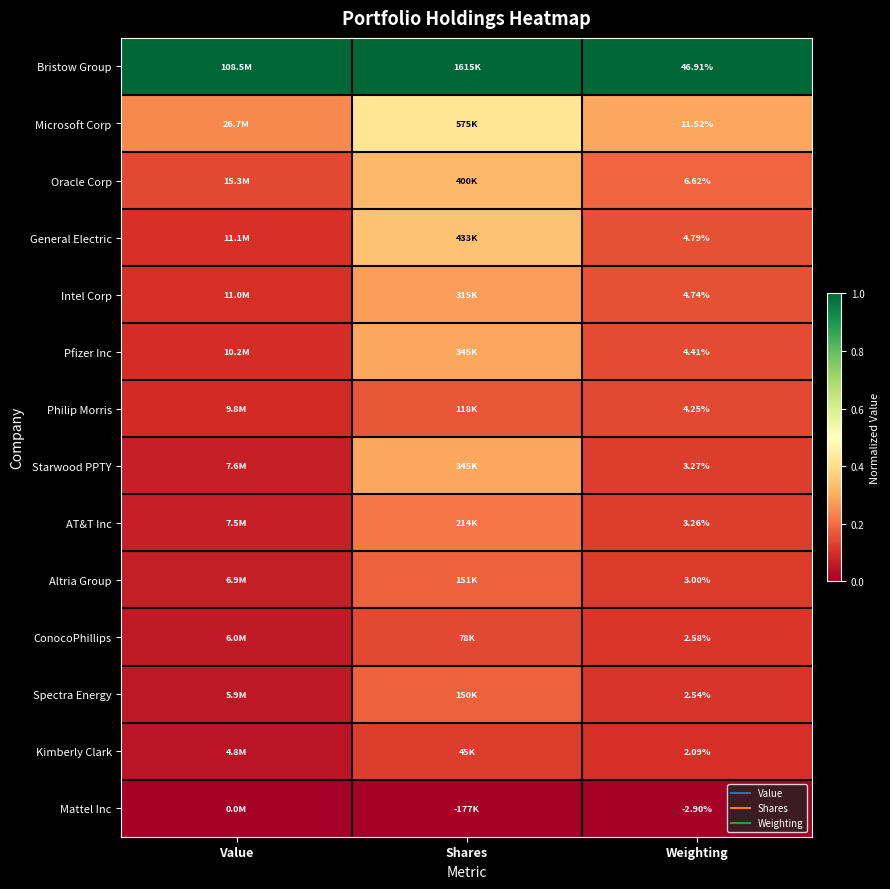

The AT&T Inc series shows 0.2 at Weighting. True or false?

False